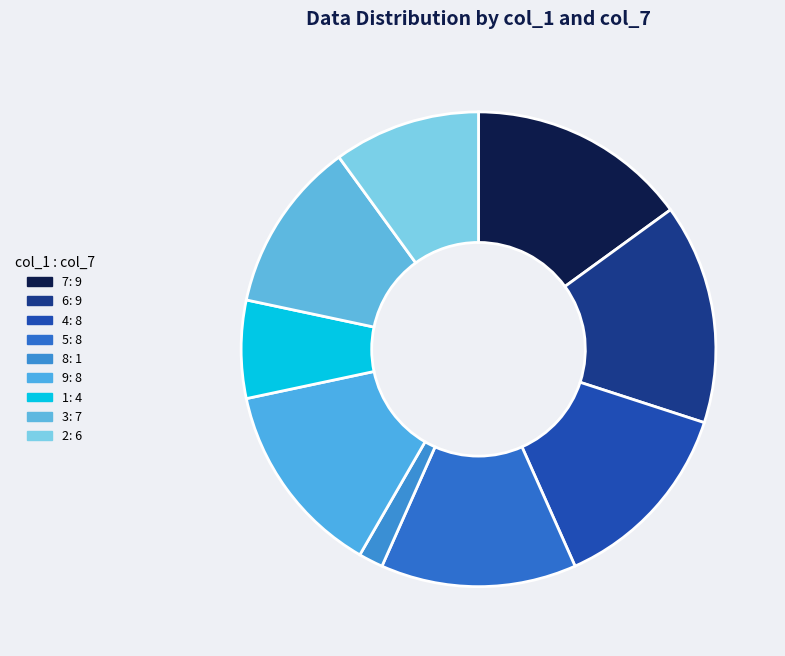

How many segments does this pie chart have?

9